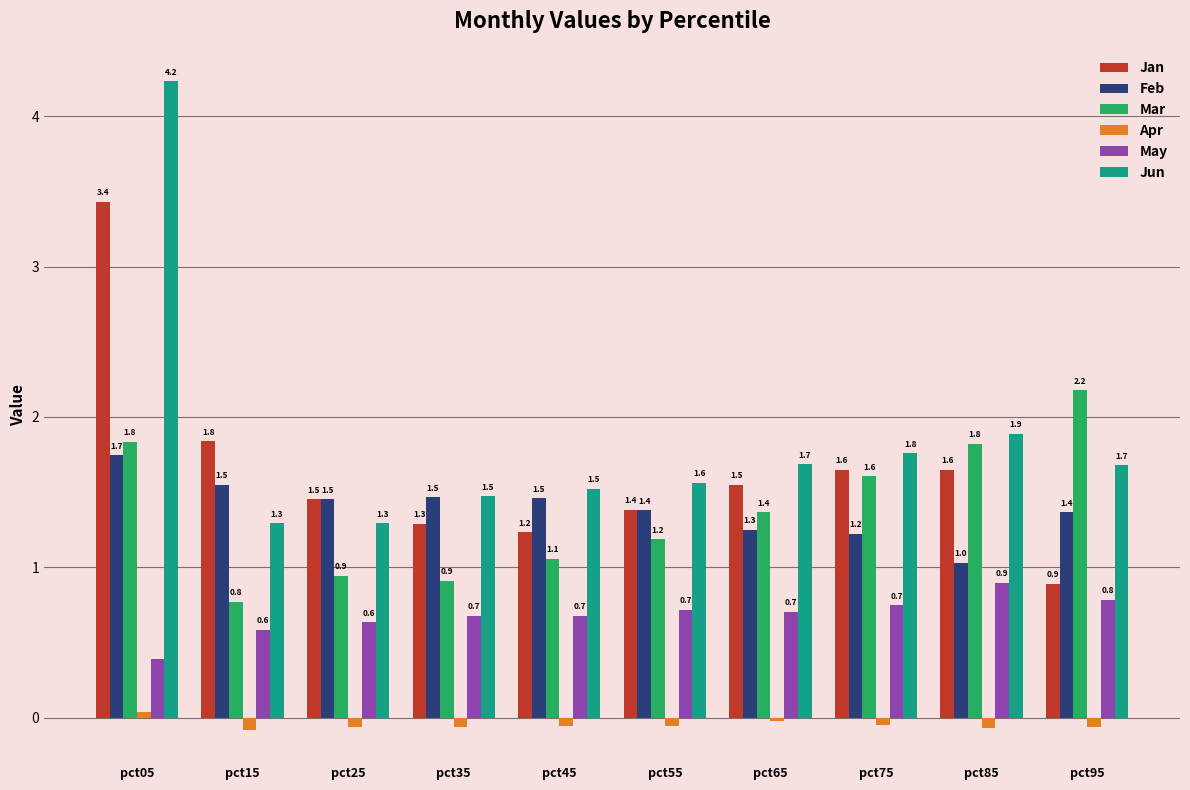

How many bars are there in total?

60